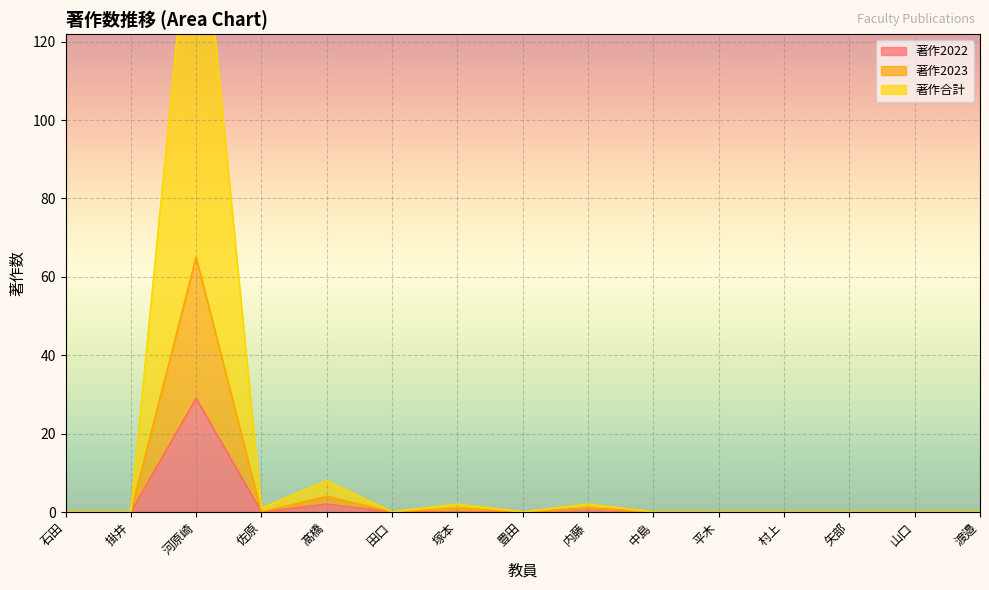

At how many categories does at least one series exceed 57?

1